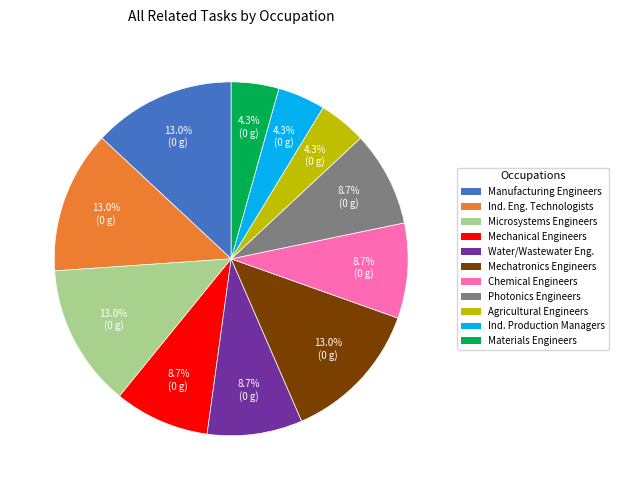

Does Mechanical Engineers account for over 50% of the chart?

No